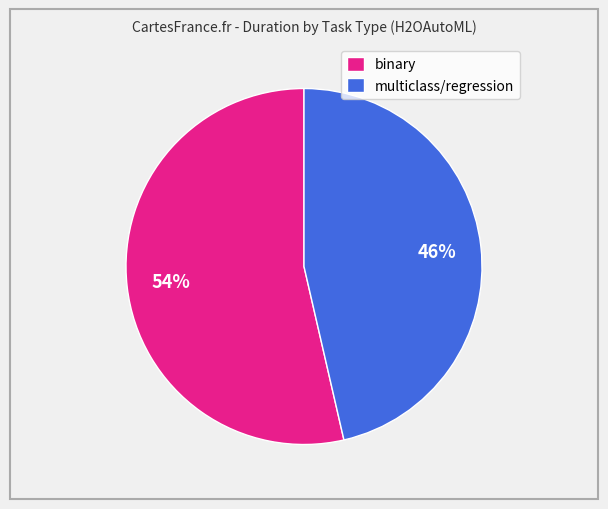

What is the ratio of the value at multiclass/regression to the value at binary?

0.9